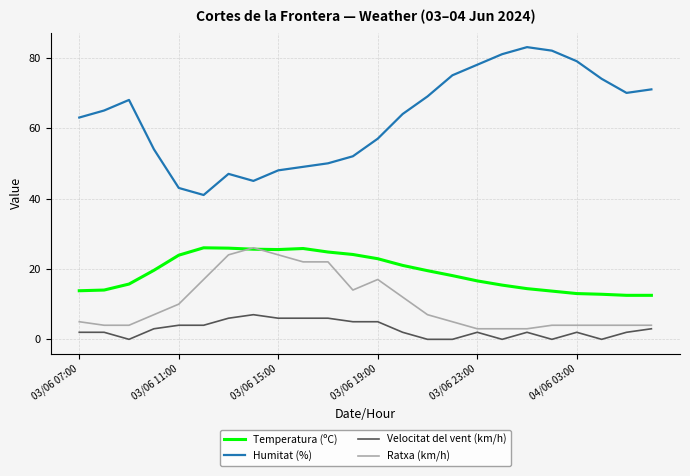

What is the minimum value for Ratxa (km/h)?

3.0